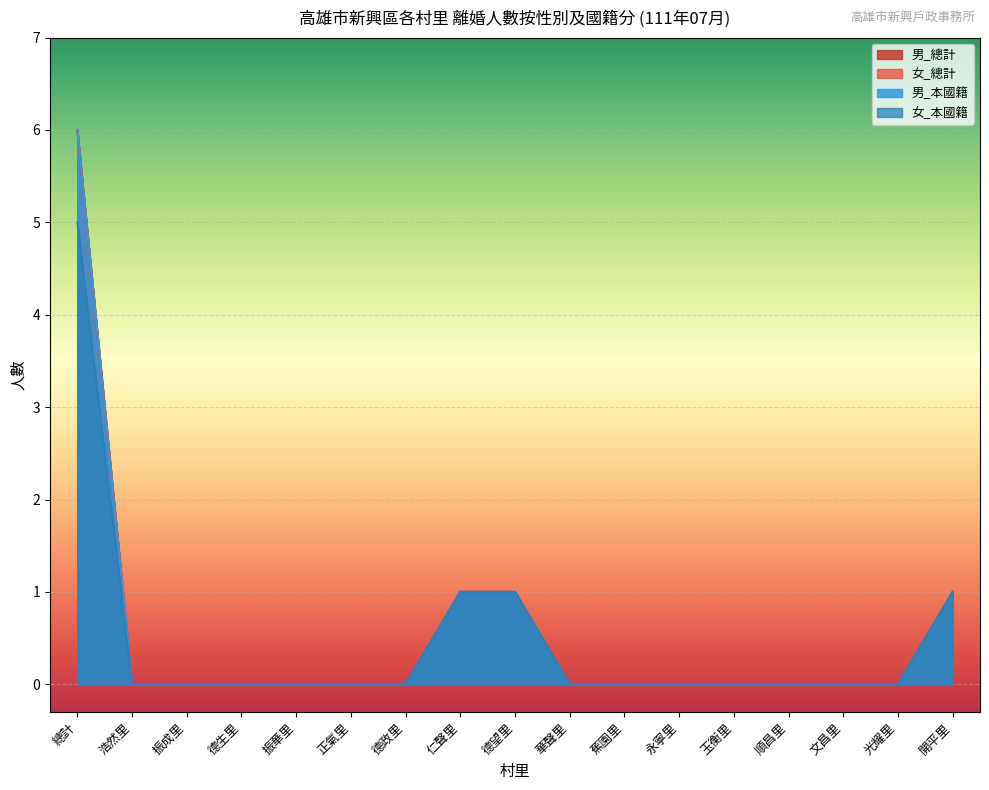

Reading left to right, transcribe all the data shown in this chart.

男_總計: 總計=6	浩然里=0	振成里=0	德生里=0	振華里=0	正氣里=0	德政里=0	仁聲里=1	德望里=1	華聲里=0	蕉園里=0	永寧里=0	玉衡里=0	順昌里=0	文昌里=0	光耀里=0	開平里=1
女_總計: 總計=6	浩然里=0	振成里=0	德生里=0	振華里=0	正氣里=0	德政里=0	仁聲里=1	德望里=1	華聲里=0	蕉園里=0	永寧里=0	玉衡里=0	順昌里=0	文昌里=0	光耀里=0	開平里=1
男_本國籍: 總計=6	浩然里=0	振成里=0	德生里=0	振華里=0	正氣里=0	德政里=0	仁聲里=1	德望里=1	華聲里=0	蕉園里=0	永寧里=0	玉衡里=0	順昌里=0	文昌里=0	光耀里=0	開平里=1
女_本國籍: 總計=5	浩然里=0	振成里=0	德生里=0	振華里=0	正氣里=0	德政里=0	仁聲里=1	德望里=1	華聲里=0	蕉園里=0	永寧里=0	玉衡里=0	順昌里=0	文昌里=0	光耀里=0	開平里=1